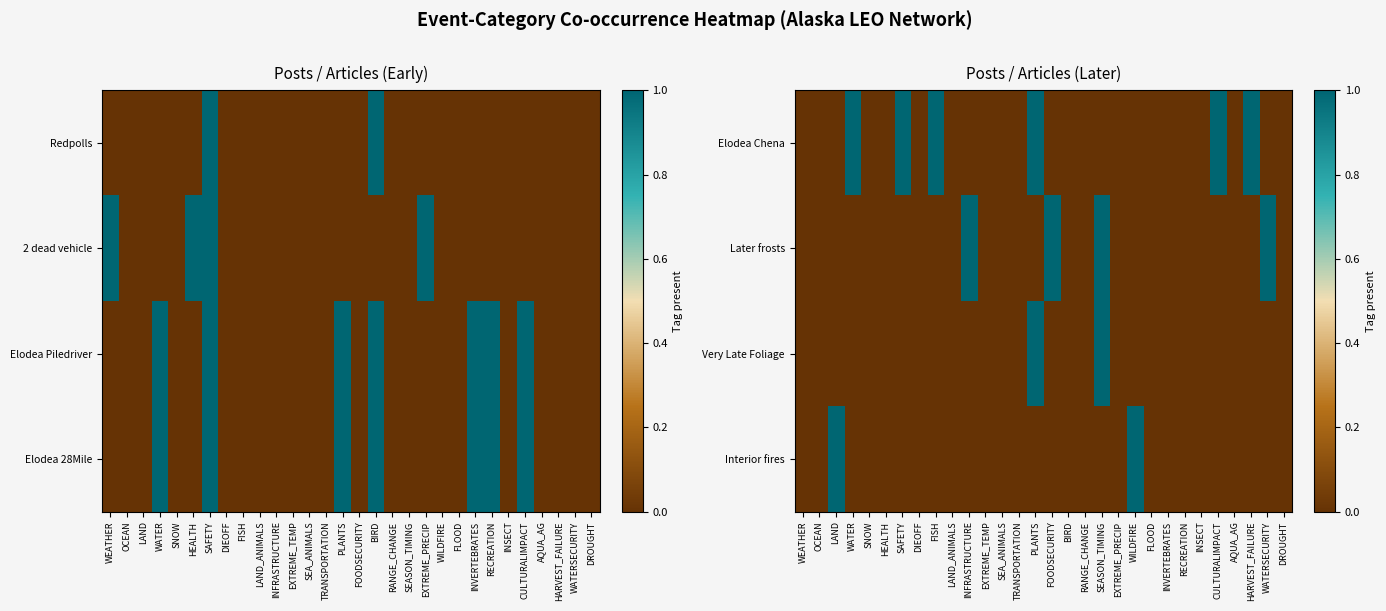

List the labels in order of Very Late Foliage value, largest first.

PLANTS, SEASON_TIMING, WEATHER, OCEAN, LAND, WATER, SNOW, HEALTH, SAFETY, DIEOFF, FISH, LAND_ANIMALS, INFRASTRUCTURE, EXTREME_TEMP, SEA_ANIMALS, TRANSPORTATION, FOODSECURITY, BIRD, RANGE_CHANGE, EXTREME_PRECIP, WILDFIRE, FLOOD, INVERTEBRATES, RECREATION, INSECT, CULTURALIMPACT, AQUA_AG, HARVEST_FAILURE, WATERSECURITY, DROUGHT